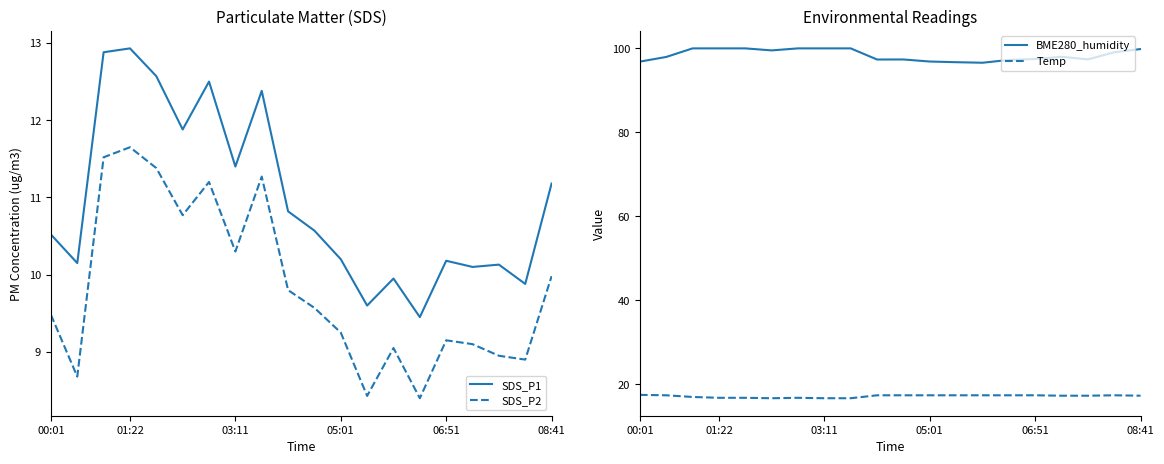

True or false: BME280_humidity and Temp intersect in this chart.

False